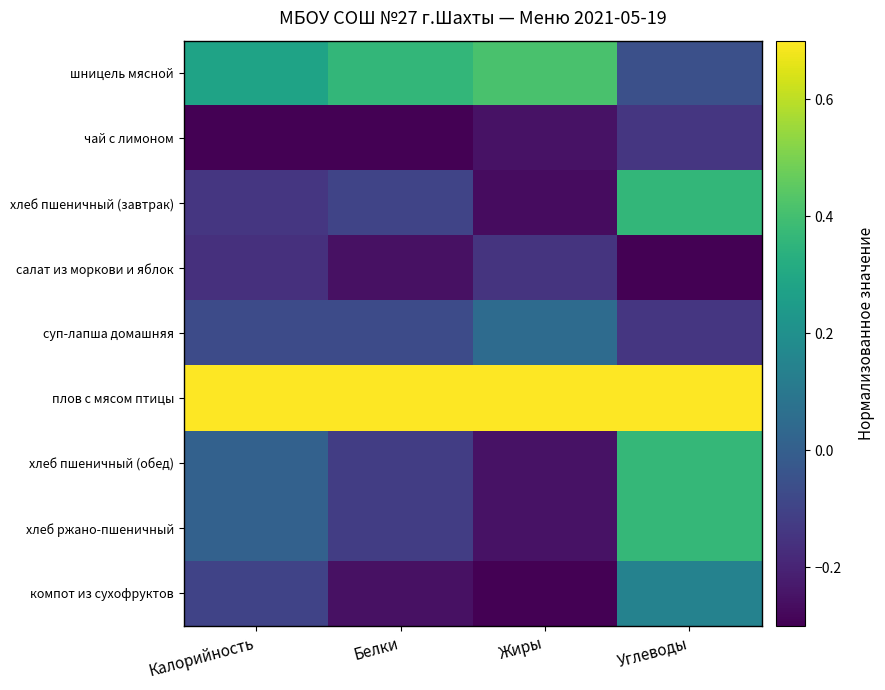

Which series changed the most between Белки and Жиры?

хлеб пшеничный (завтрак)